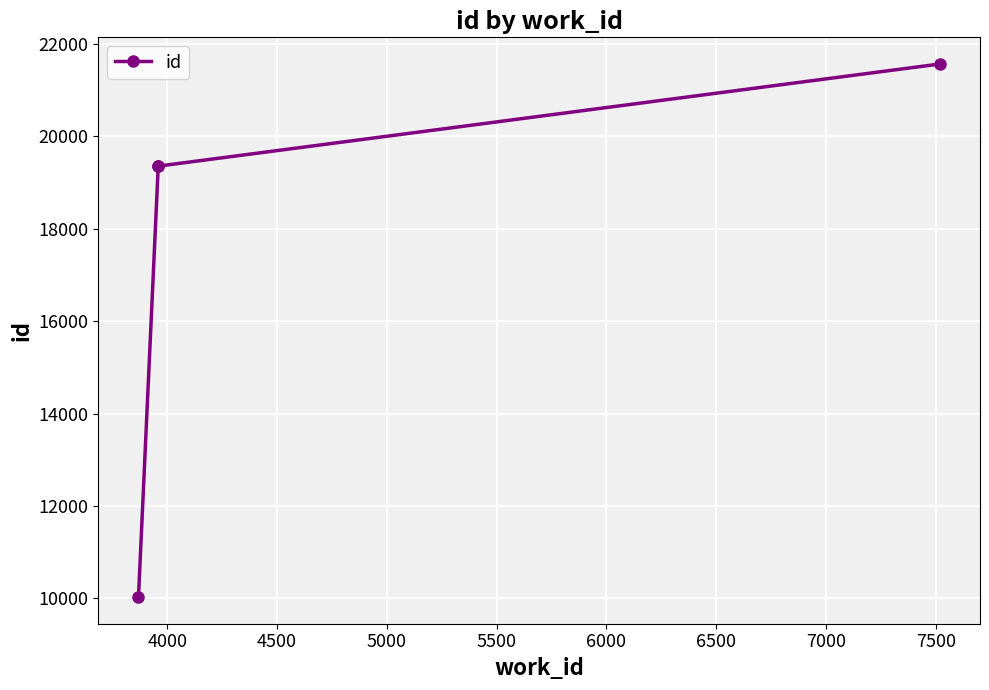

What is the difference between the maximum and minimum values?

11545